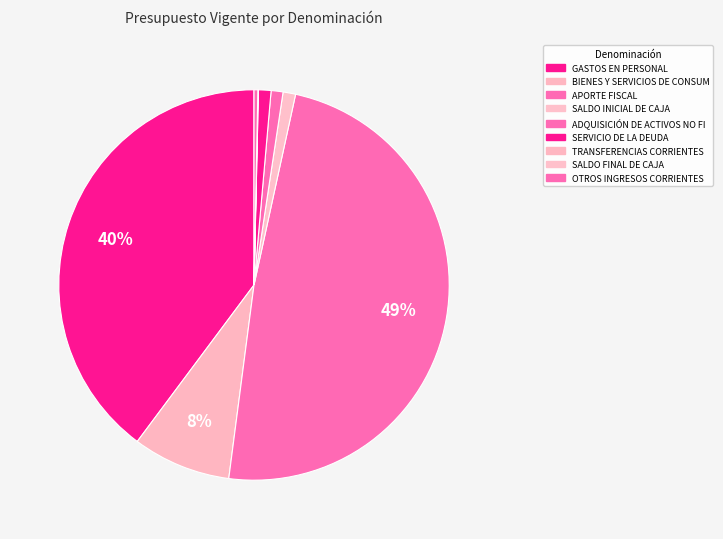

Count the number of slices in the pie.

9